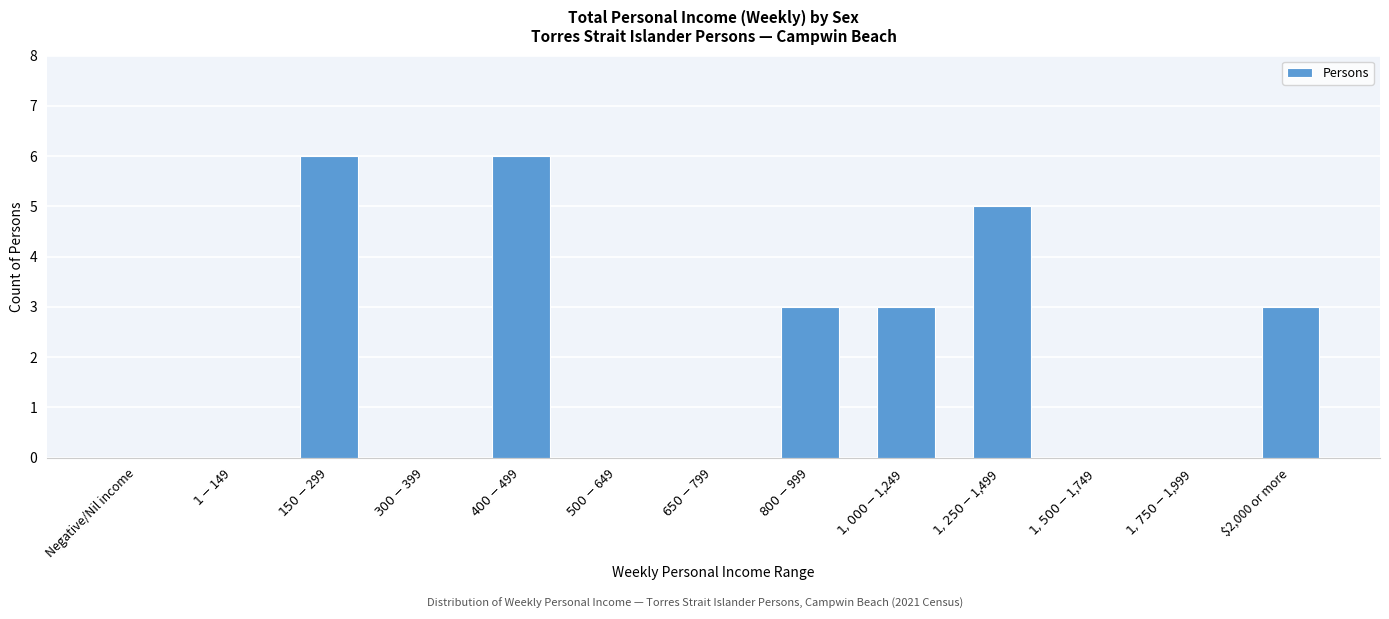

What is the sum of all values?

26